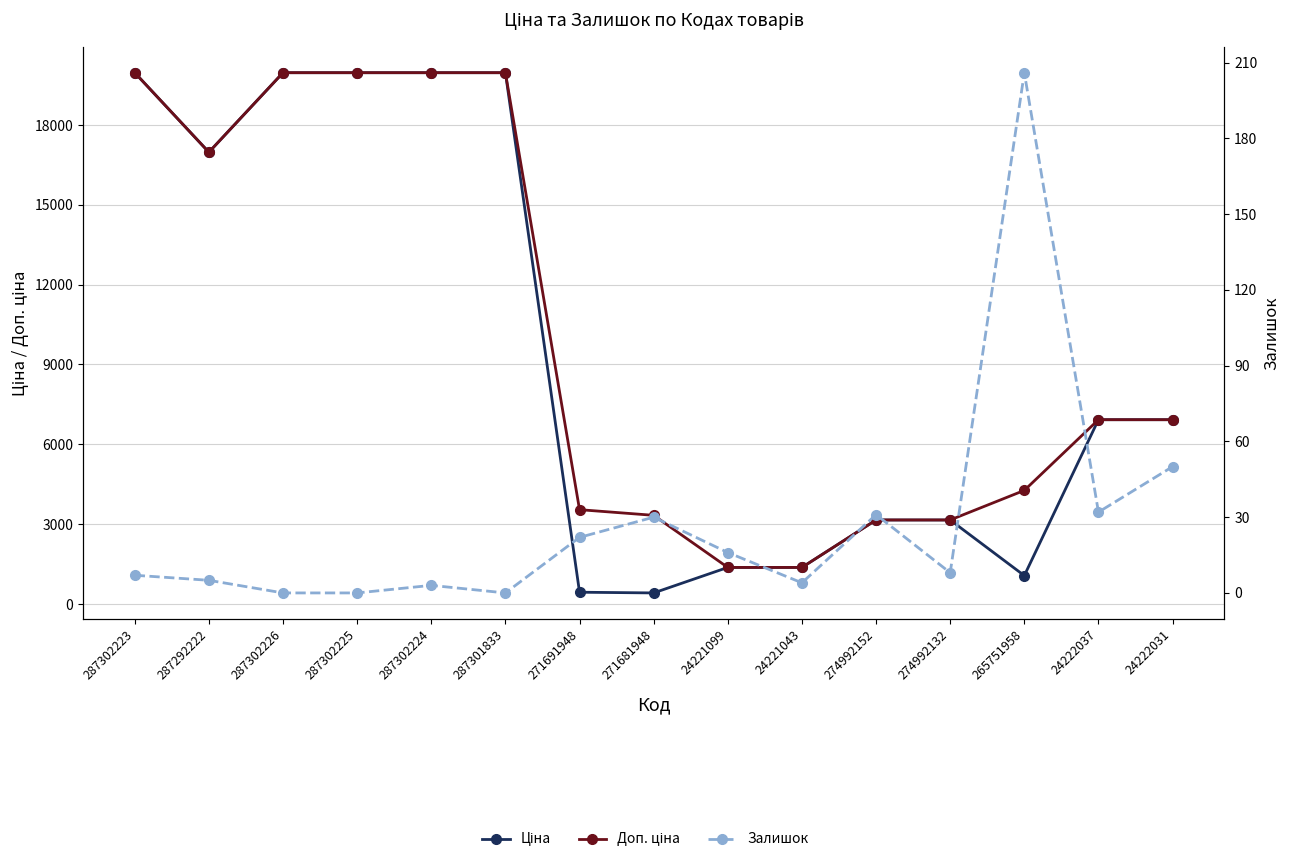

True or false: Ціна and Доп. ціна cross at least once.

True